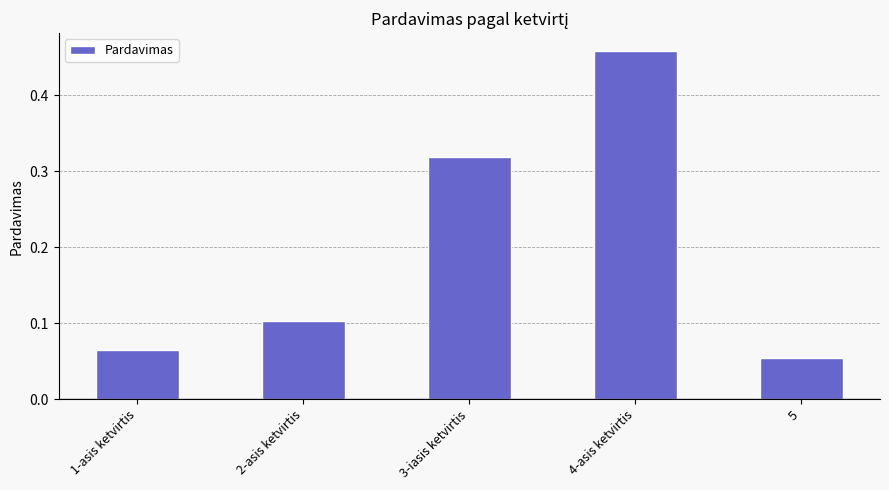

List the labels in order of value, largest first.

4-asis ketvirtis, 3-iasis ketvirtis, 2-asis ketvirtis, 1-asis ketvirtis, 5